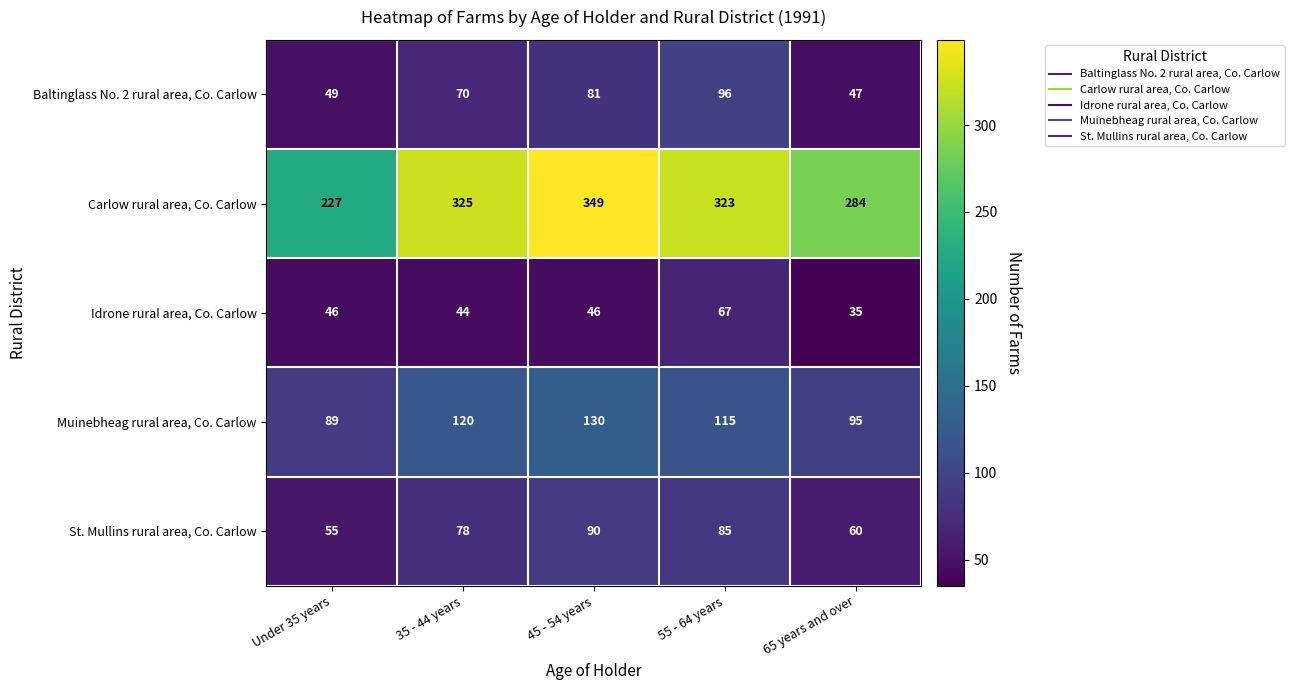

Which series has the widest spread of values?

Carlow rural area, Co. Carlow